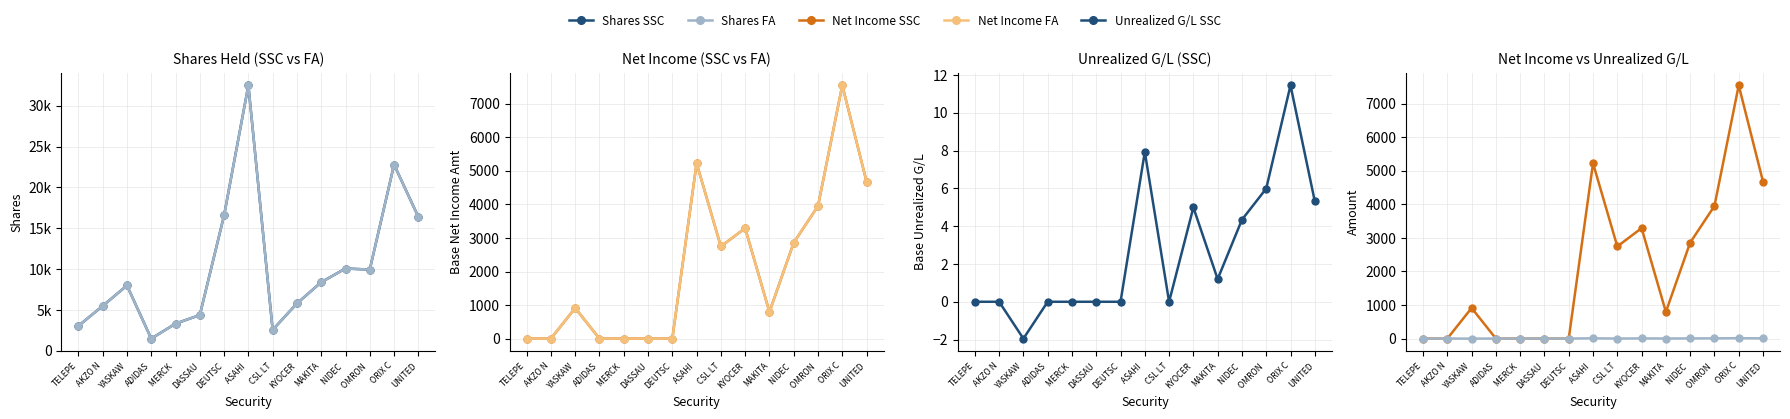

In Shares FA, how many points are higher than both neighbors (excluding endpoints)?

4